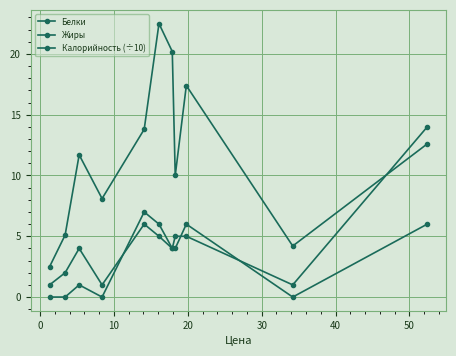

What is the maximum value shown in the chart?

22.5